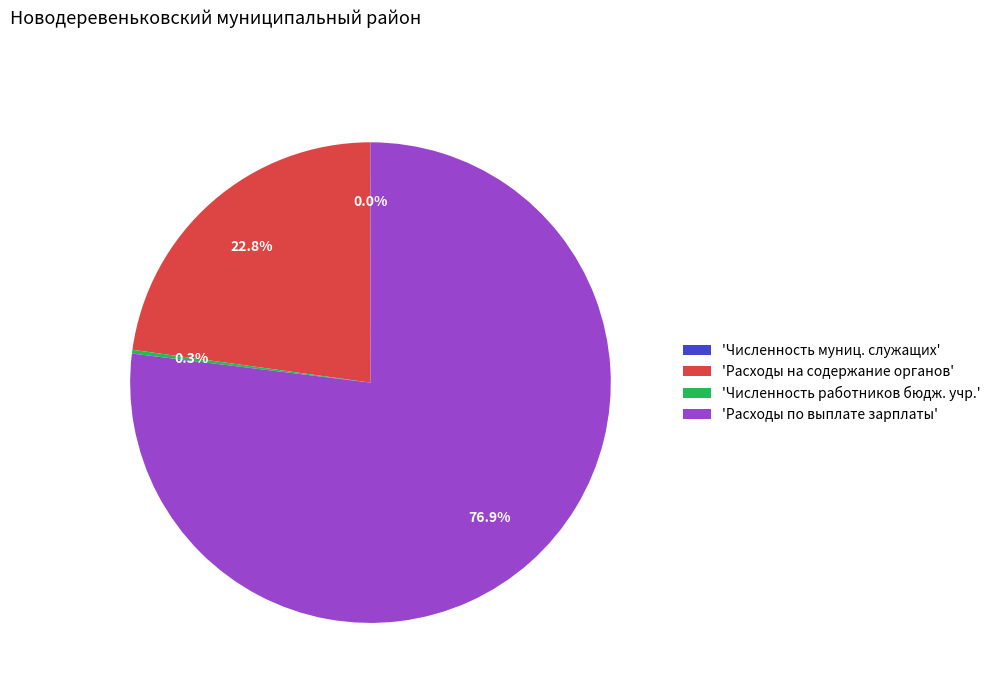

Which slice is the largest?

'Расходы по выплате зарплаты'